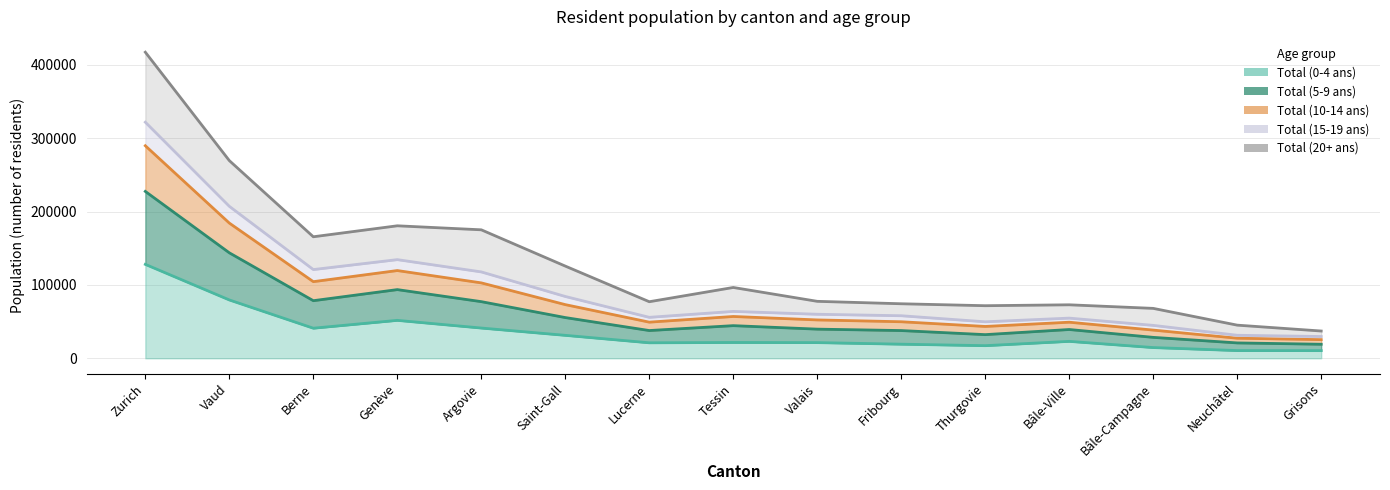

At which category does Total (15-19 ans) reach its first local peak?

Genève